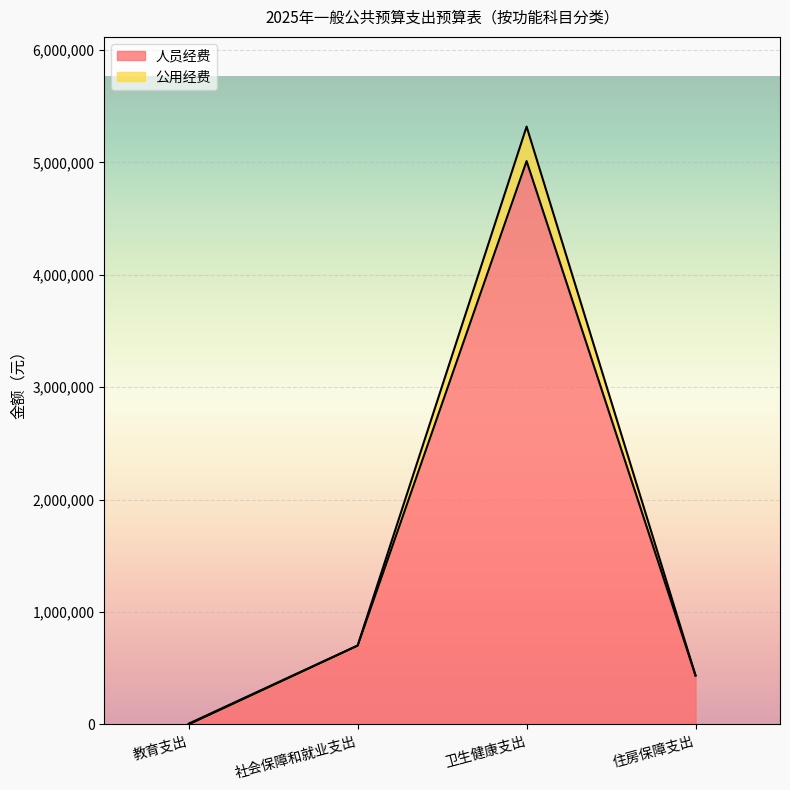

Which category has the lowest value in the 公用经费 series?

教育支出